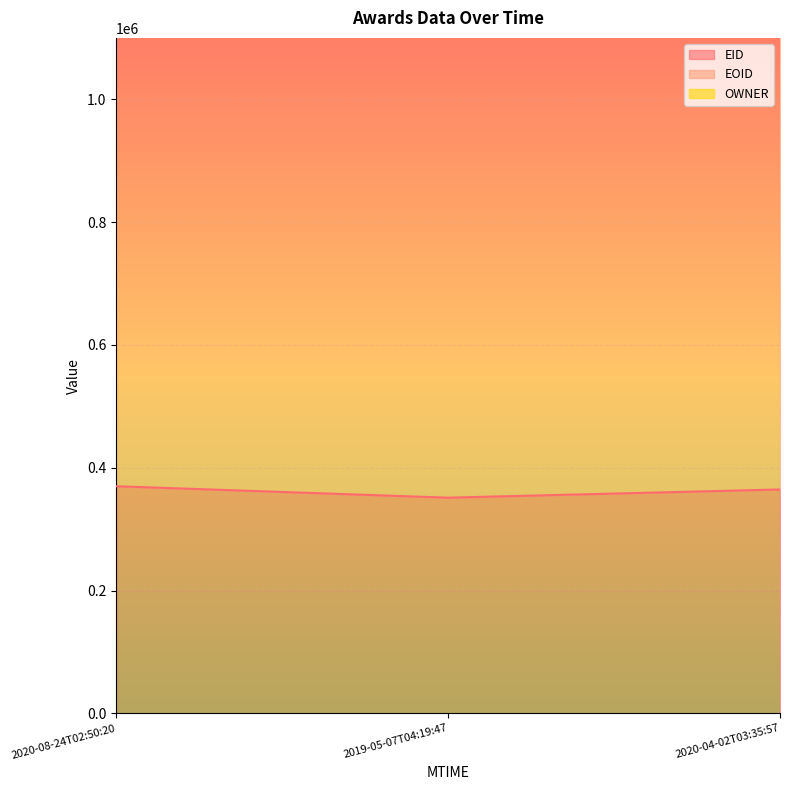

List the series in order of their peak value, lowest first.

EID, EOID